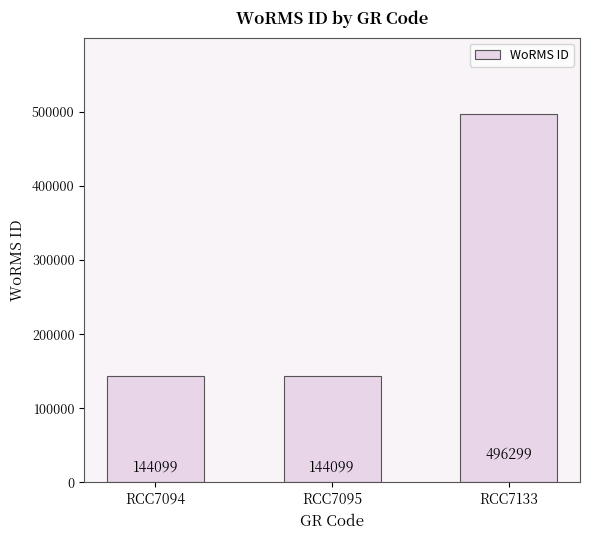

Is it true that the value at RCC7094 is 144099?

True